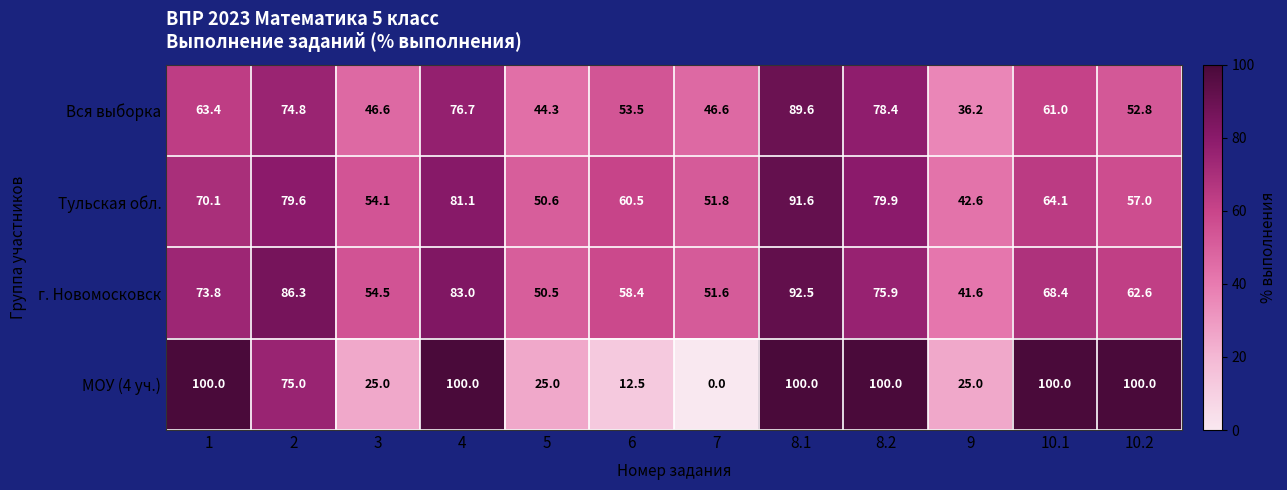

What is the spread (max minus min) of values at 3?

29.5